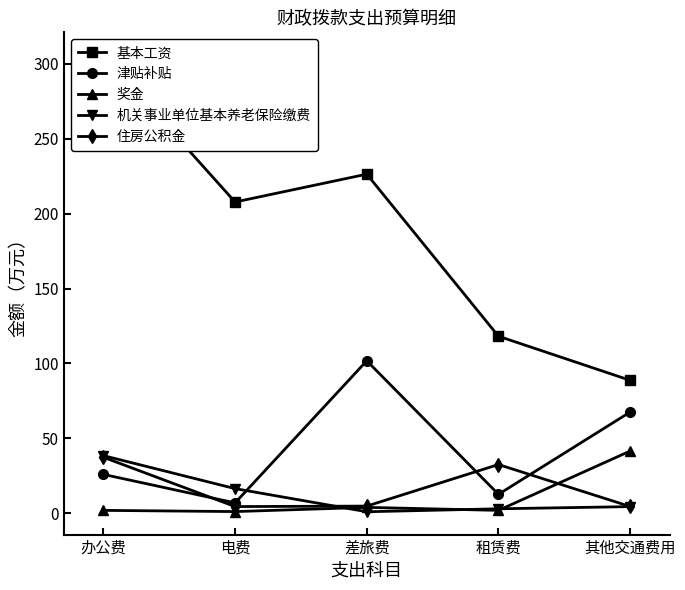

True or false: 基本工资 and 机关事业单位基本养老保险缴费 cross at least once.

False